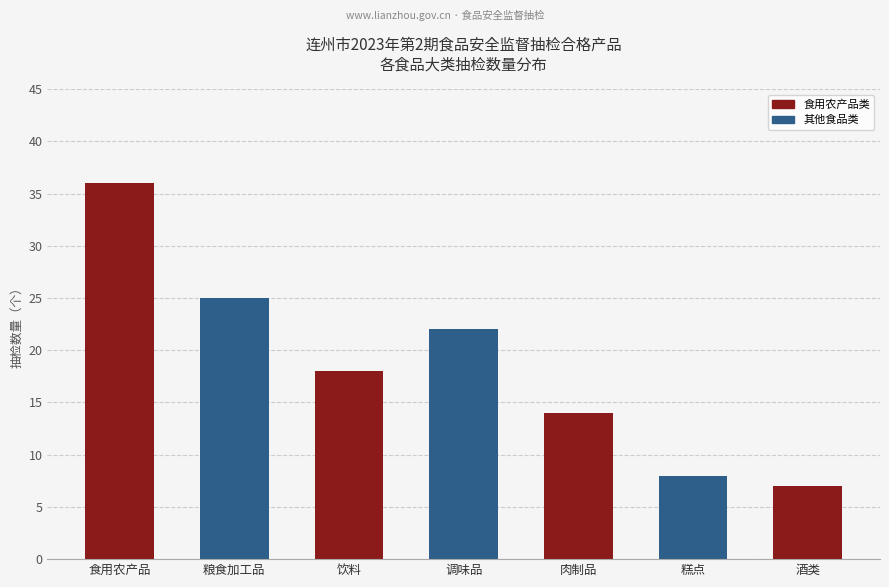

Rank the categories by value from highest to lowest.

食用农产品, 粮食加工品, 调味品, 饮料, 肉制品, 糕点, 酒类